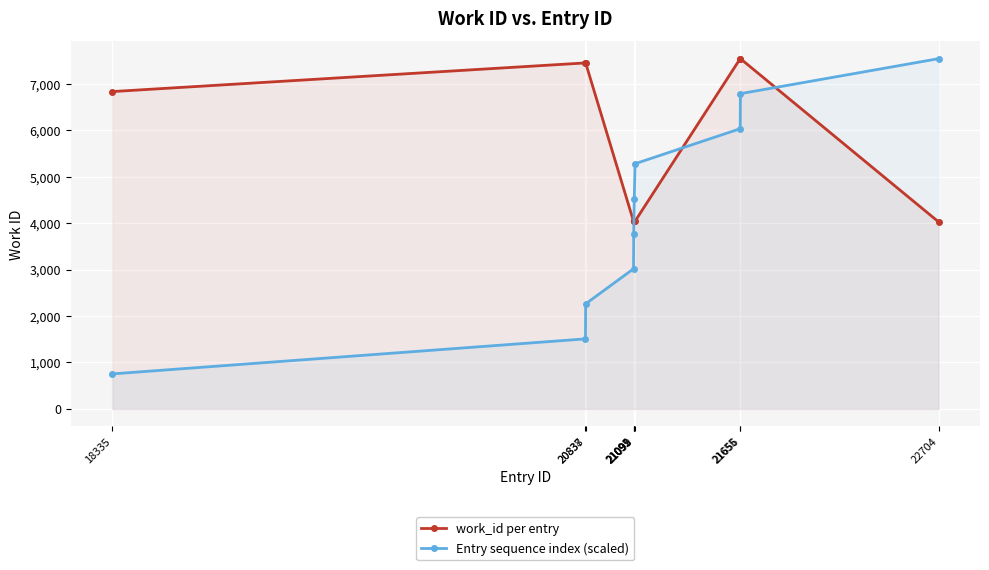

What is the value of the Entry sequence index (scaled) point at the 9th from the left?

6785.1